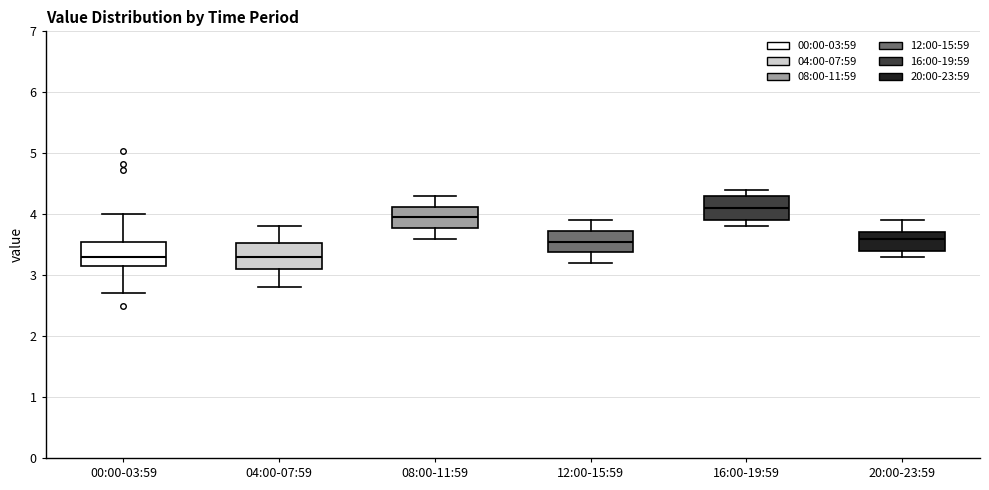

Reading left to right, read every box against the y-axis: the position of its median line, the range the box covers, and the ends of its whiskers. The values are not printed on the chart, so give them approximately, as read against the axis.

00:00-03:59: median 3.3, box 3.2 to 3.5, whiskers 2.7 to 4.0
04:00-07:59: median 3.3, box 3.1 to 3.5, whiskers 2.8 to 3.8
08:00-11:59: median 4.0, box 3.8 to 4.1, whiskers 3.6 to 4.3
12:00-15:59: median 3.6, box 3.4 to 3.7, whiskers 3.2 to 3.9
16:00-19:59: median 4.1, box 3.9 to 4.3, whiskers 3.8 to 4.4
20:00-23:59: median 3.6, box 3.4 to 3.7, whiskers 3.3 to 3.9